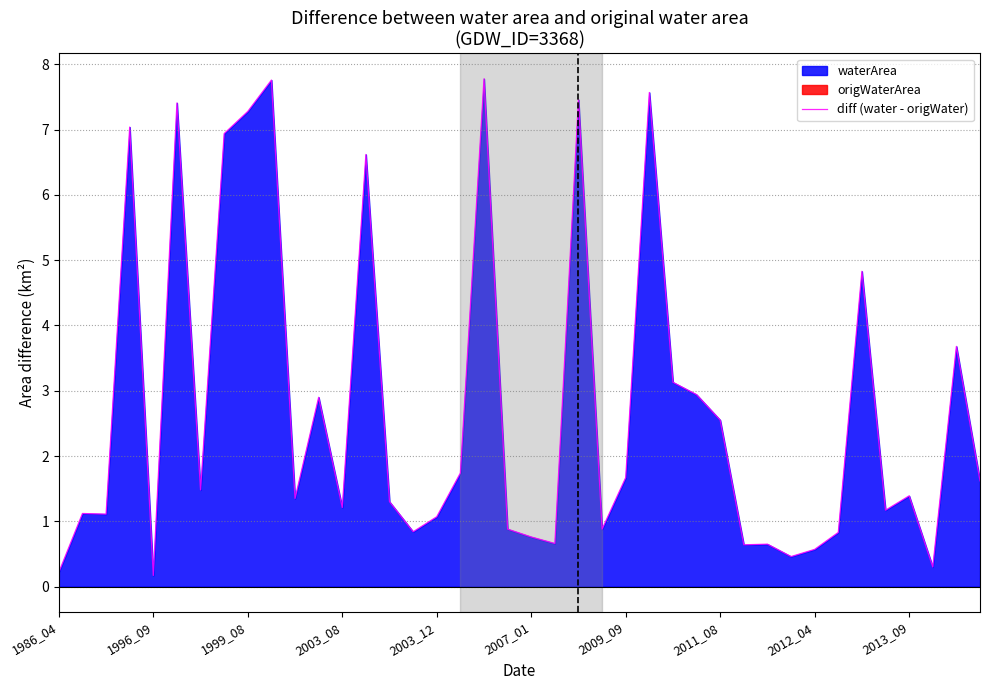

What is the value of the 10th point from the left?

7.8